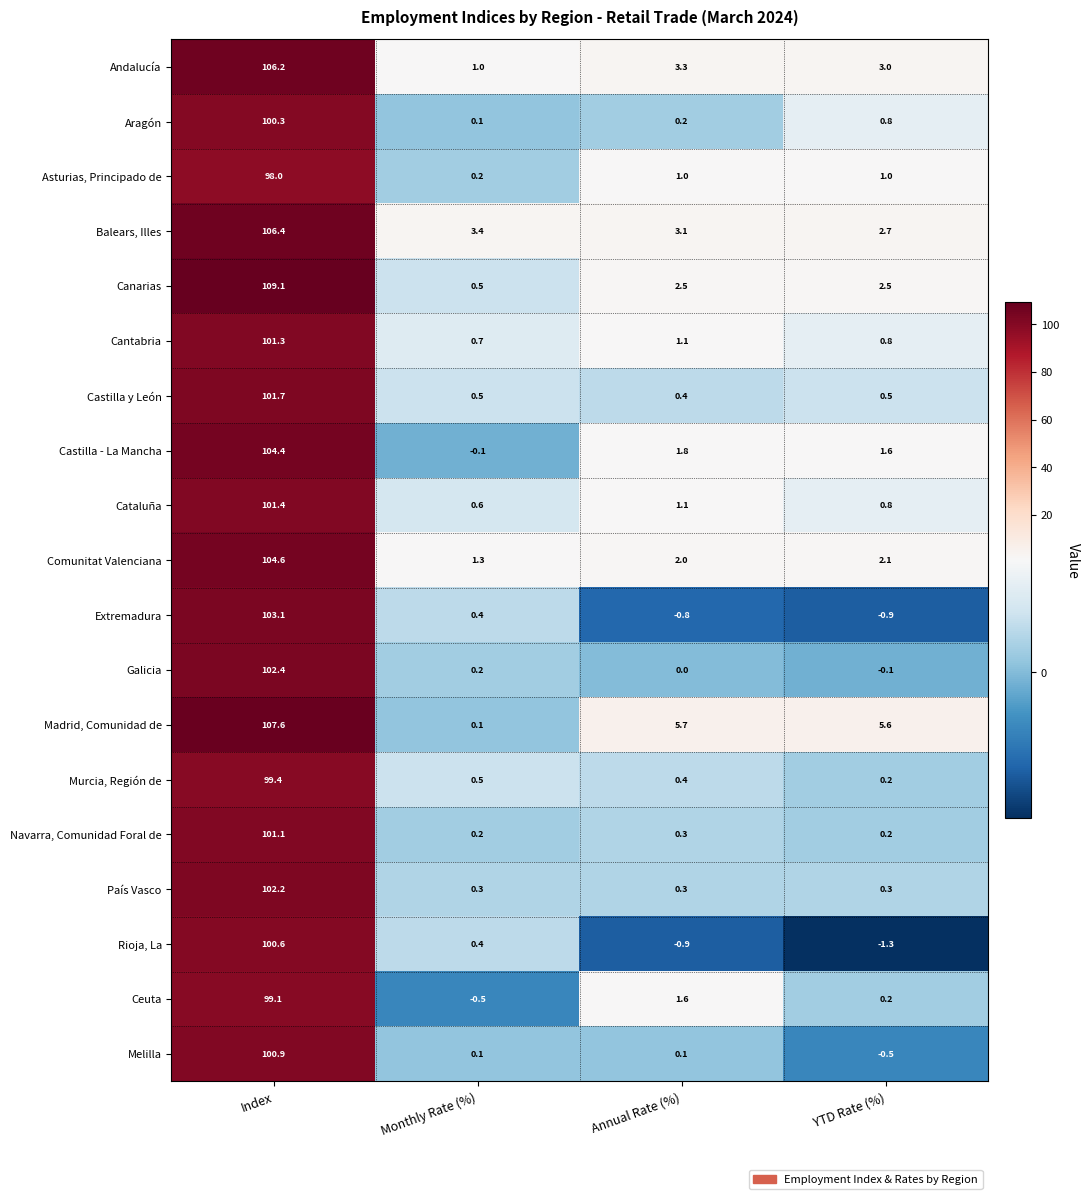

What is the sum of the Cataluña values at Index and Annual Rate (%)?

102.5